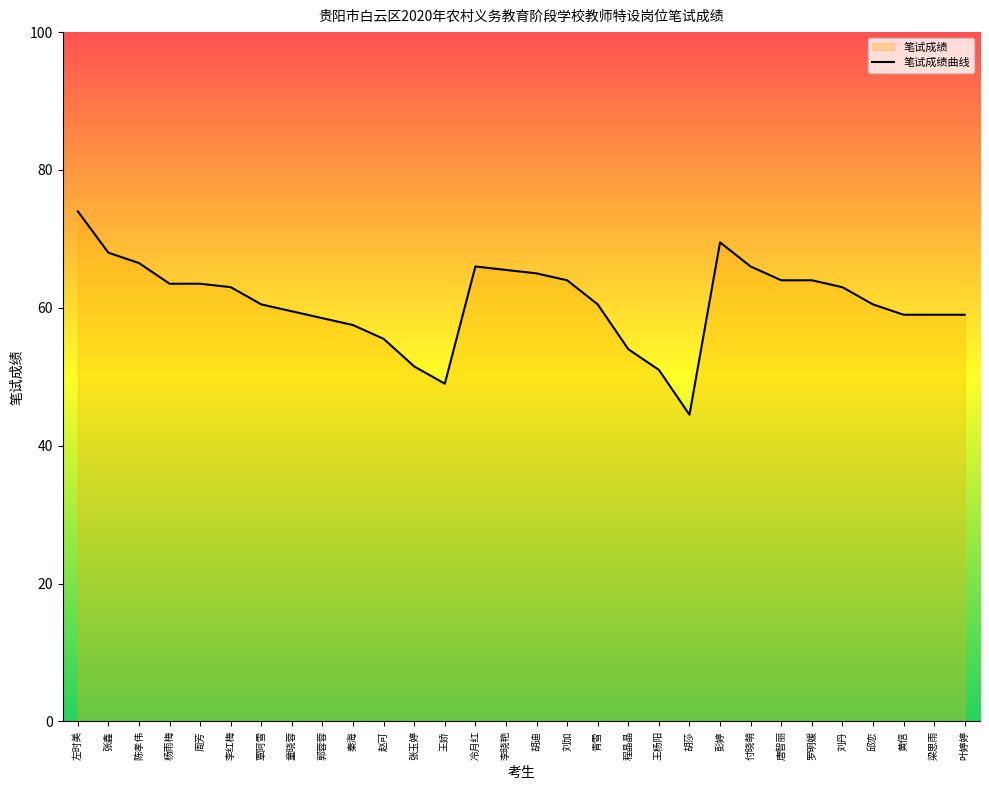

At which category does the data reach its first local peak?

冷月红